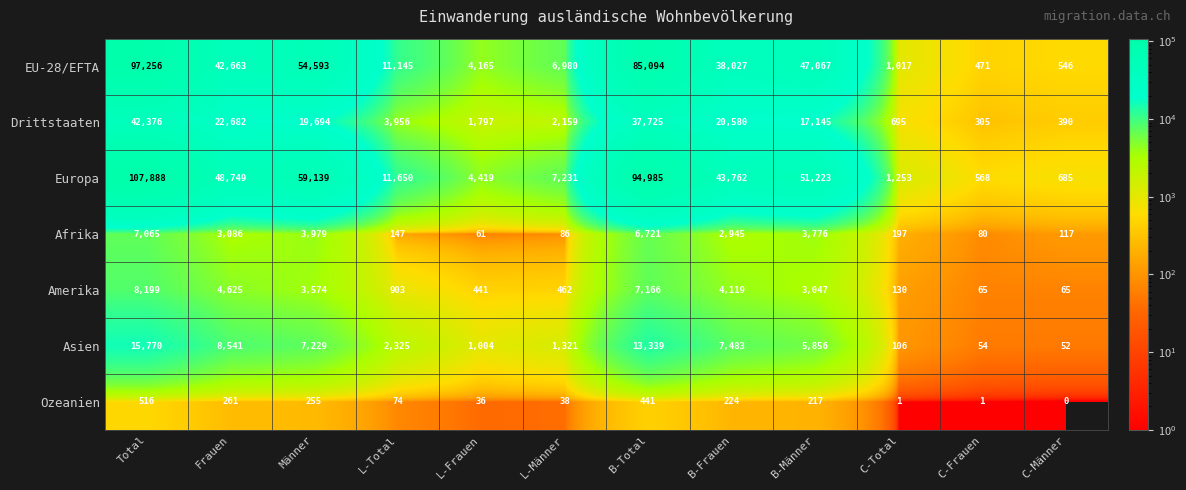

Rank the series by their maximum value, from lowest to highest.

Ozeanien, Afrika, Amerika, Asien, Drittstaaten, EU-28/EFTA, Europa